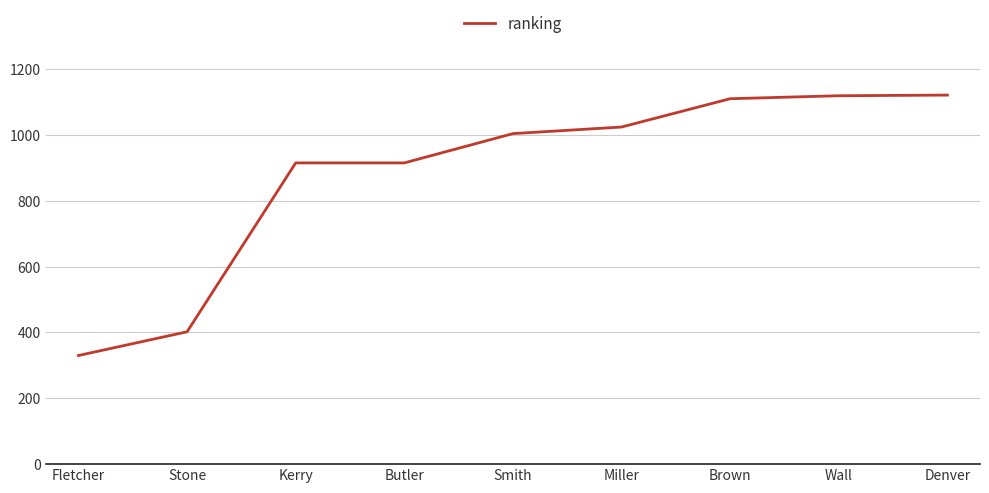

What is the greatest value displayed?

1121